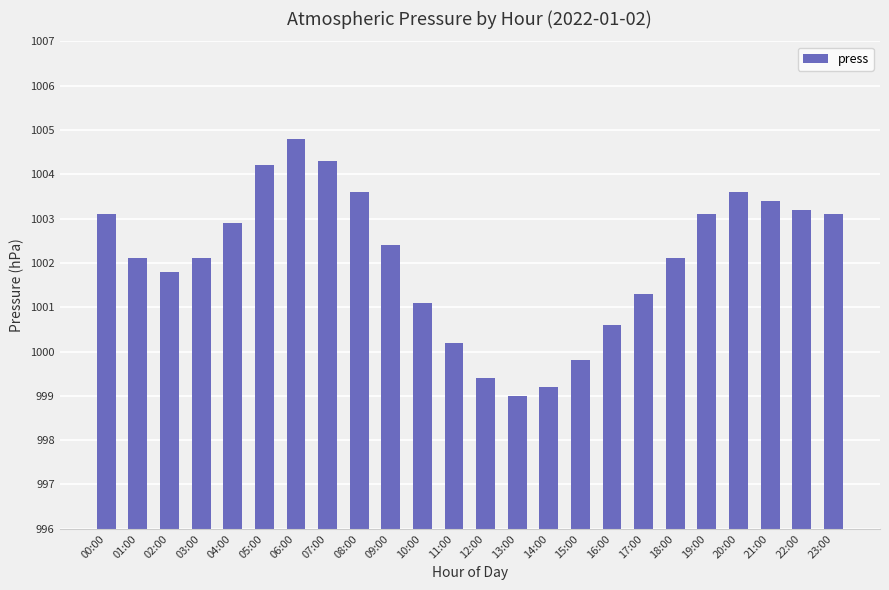

What is the value of the 11th bar from the left?

1001.1